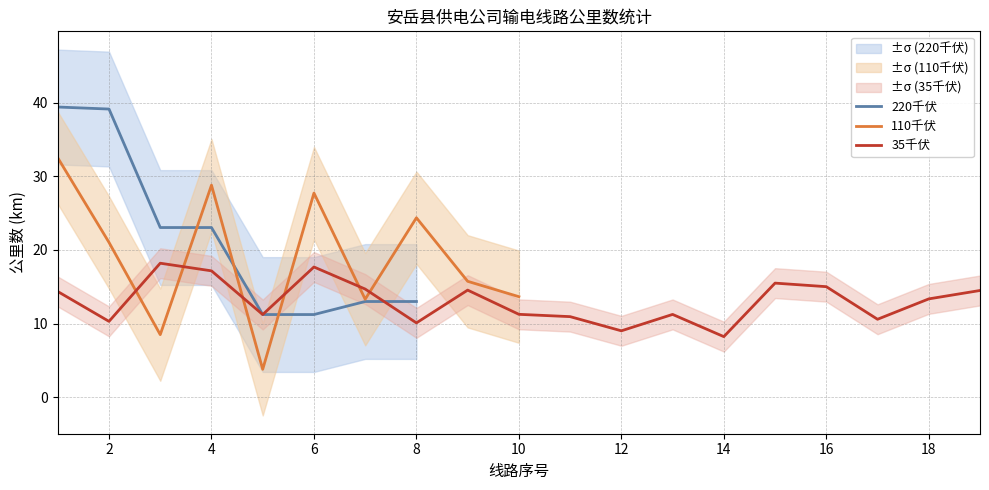

How many values in the 110千伏 series exceed 32?

1